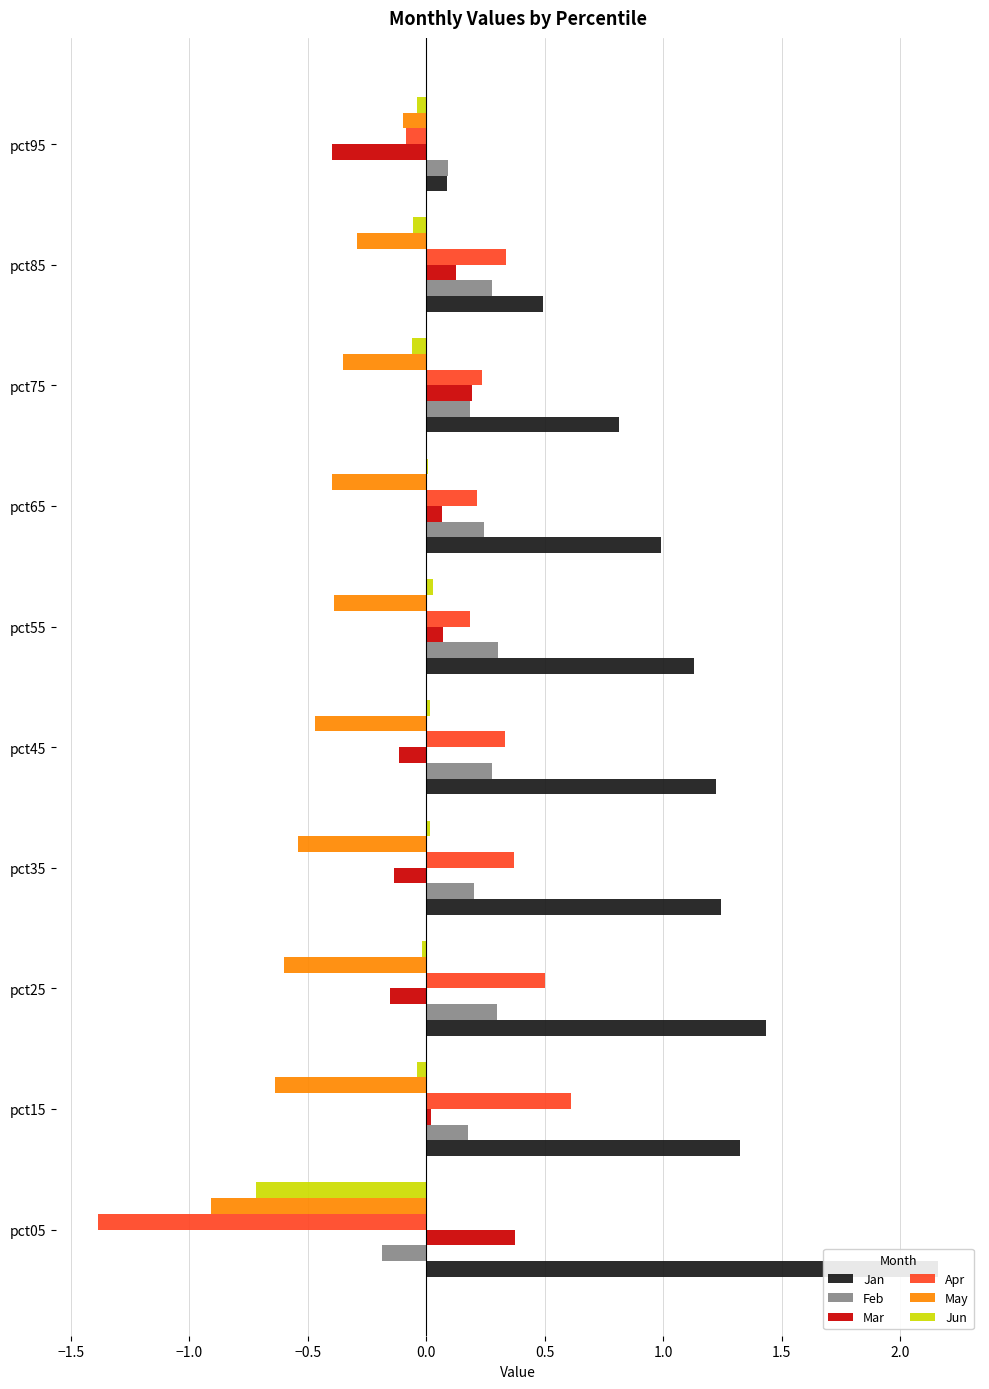

Which series has the largest total across all categories?

Jan